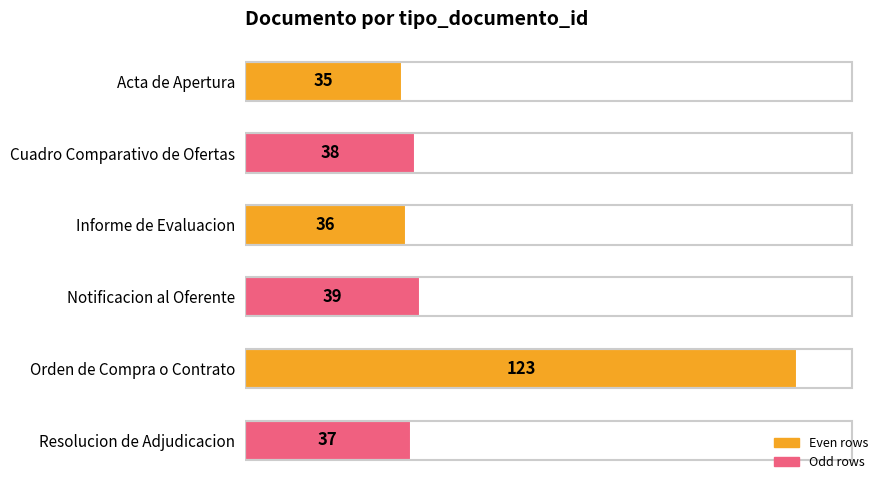

Are the bars grouped side by side (vs. stacked)?

No